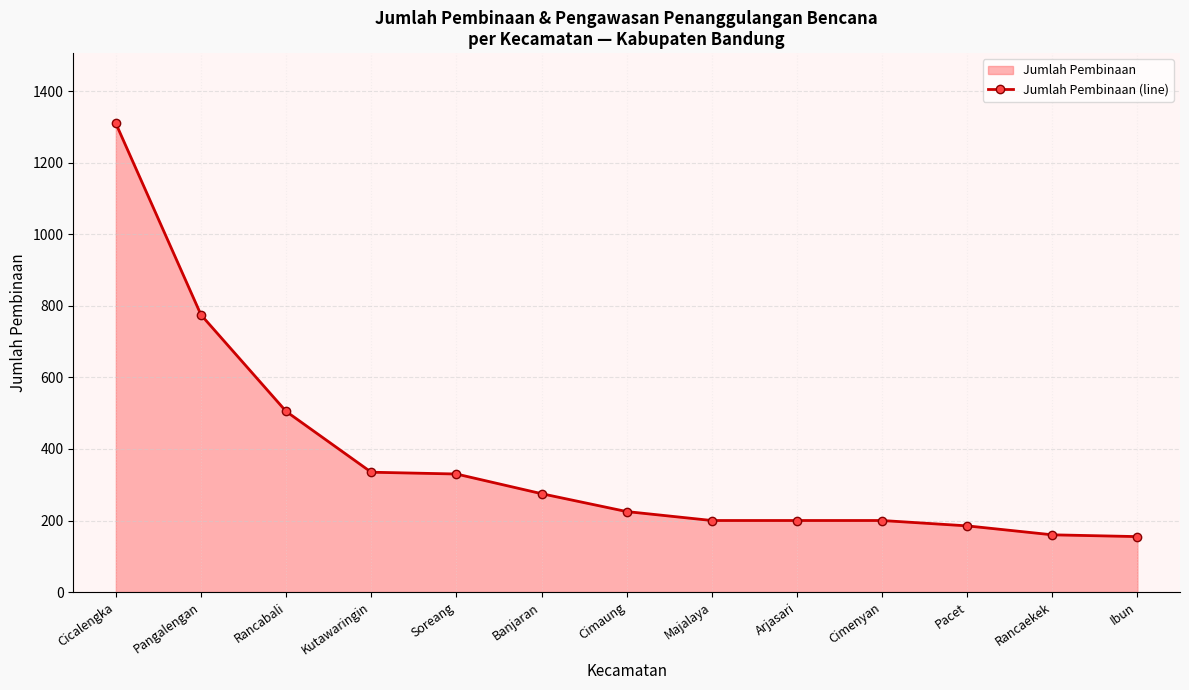

Rank the categories by value from highest to lowest.

Cicalengka, Pangalengan, Rancabali, Kutawaringin, Soreang, Banjaran, Cimaung, Majalaya, Arjasari, Cimenyan, Pacet, Rancaekek, Ibun